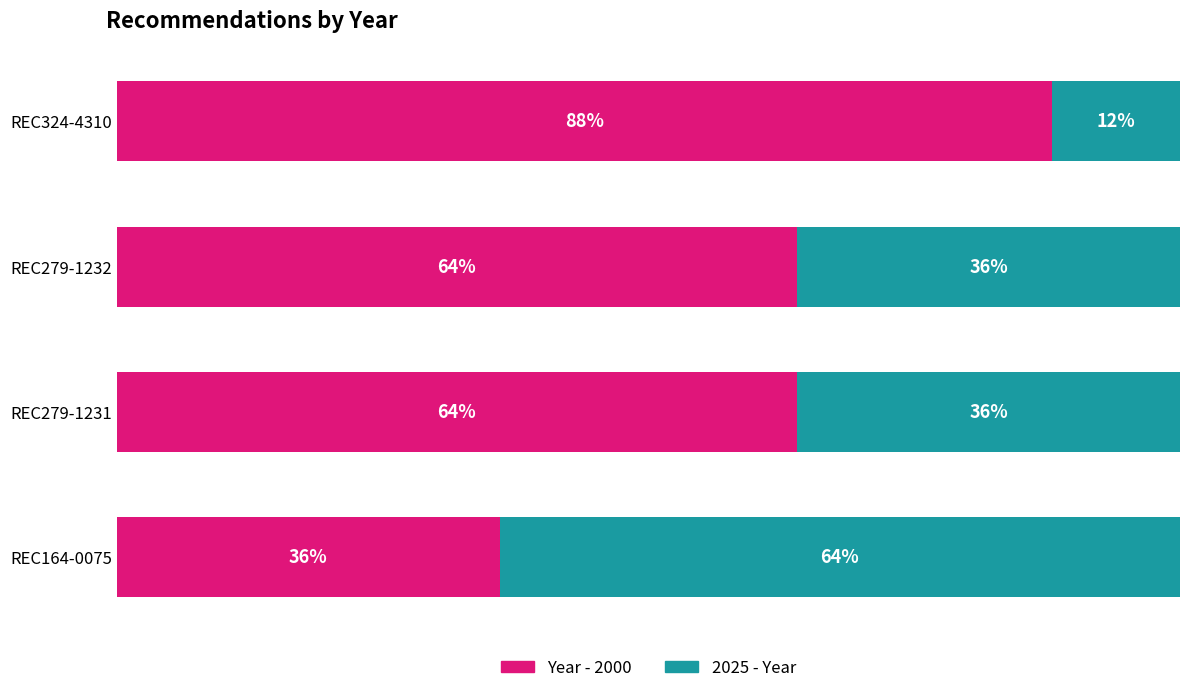

What is the average value of the 2025 - Year series?

37